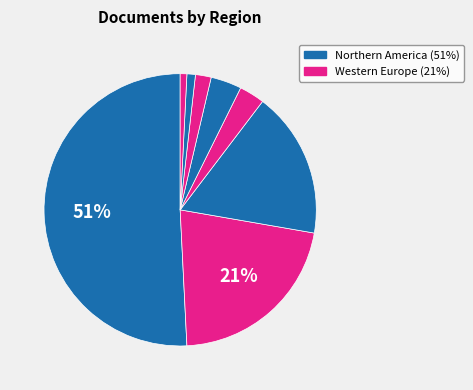

Count the number of slices in the pie.

8